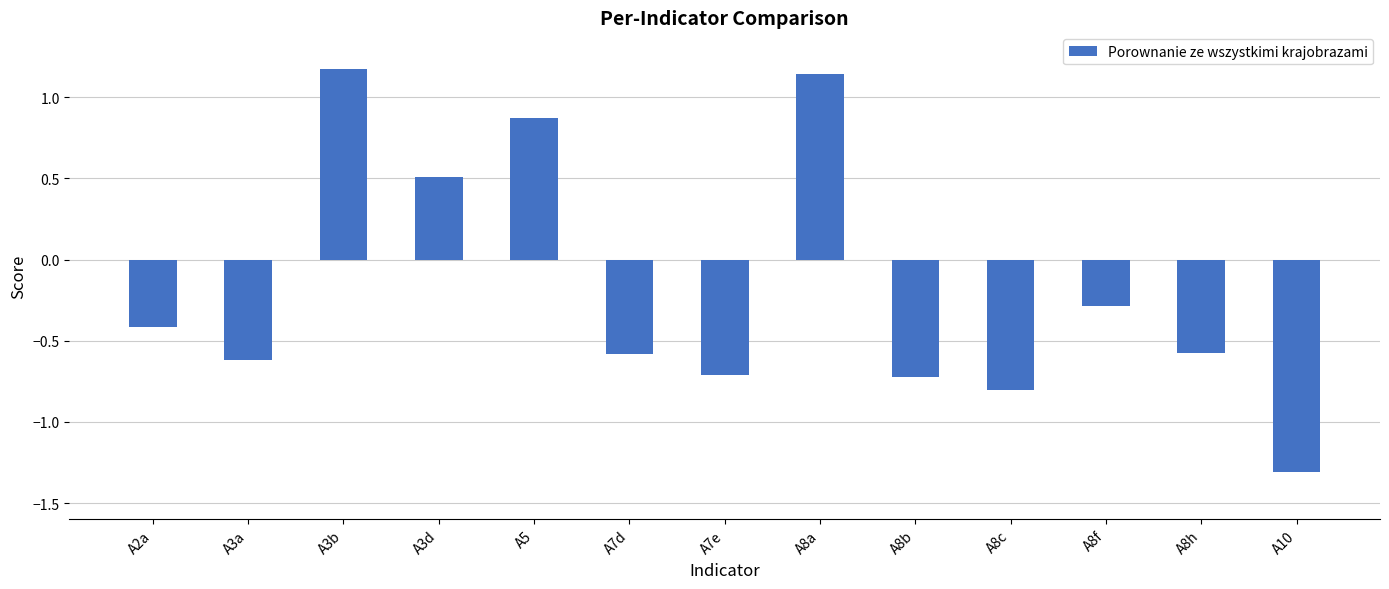

What position from the left is A7d?

6